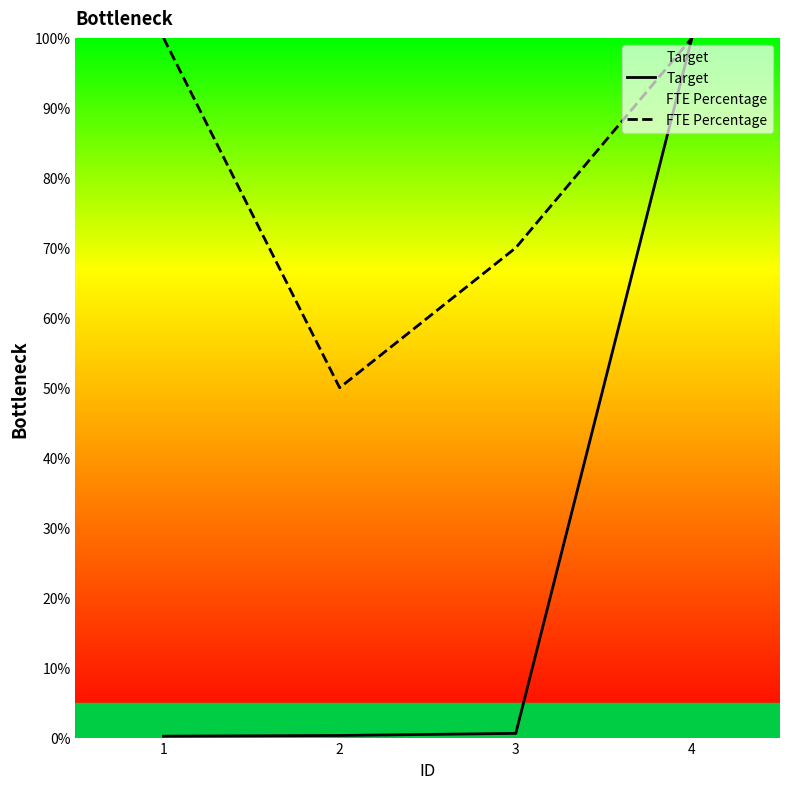

What is the sum of the Target values at 3 and 4?

100.6